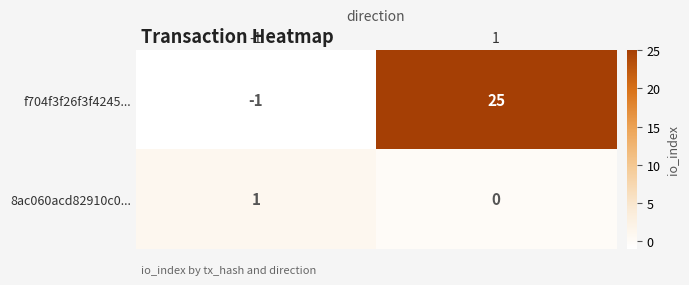

What is the sum of all f704f3f26f3f4245... values?

24